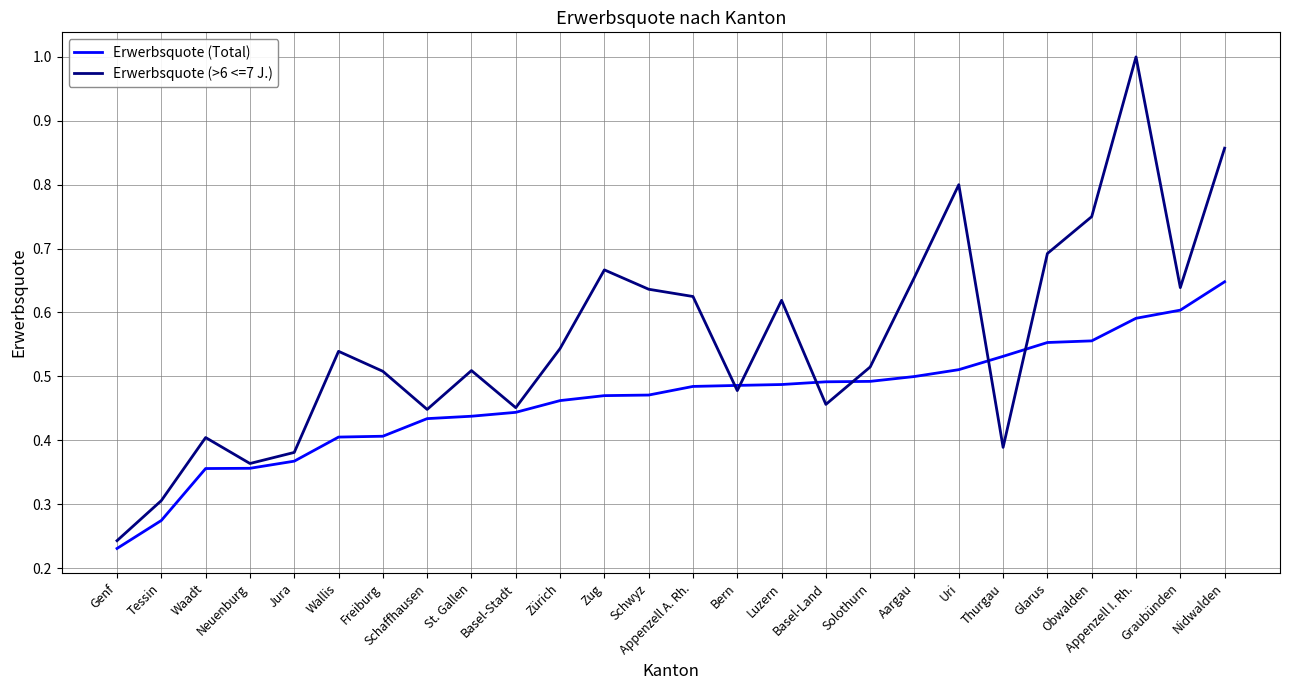

Which series changed the most between St. Gallen and Aargau?

Erwerbsquote (>6 <=7 J.)